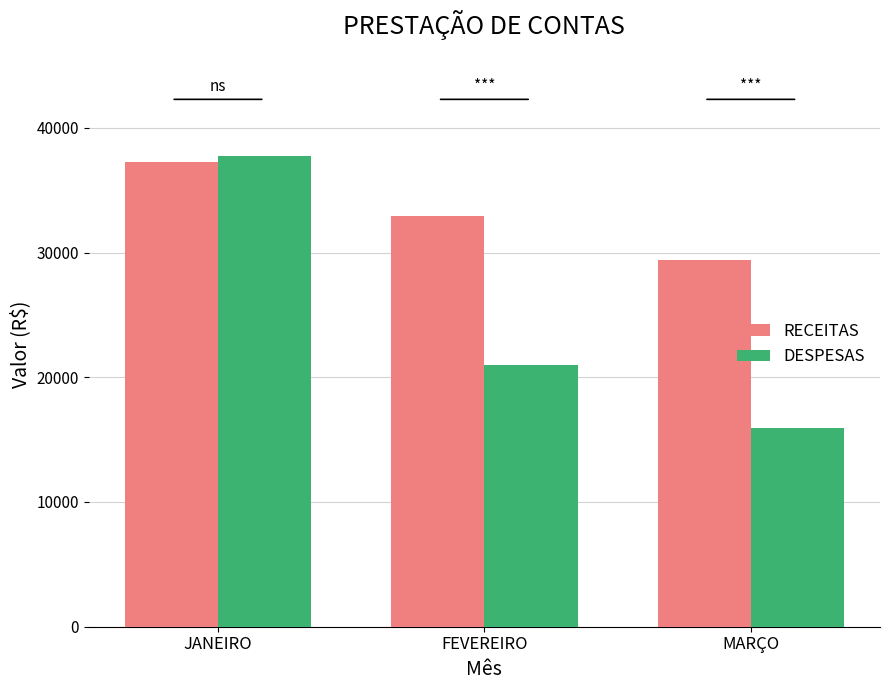

The DESPESAS series shows 63170.2 at JANEIRO. True or false?

False